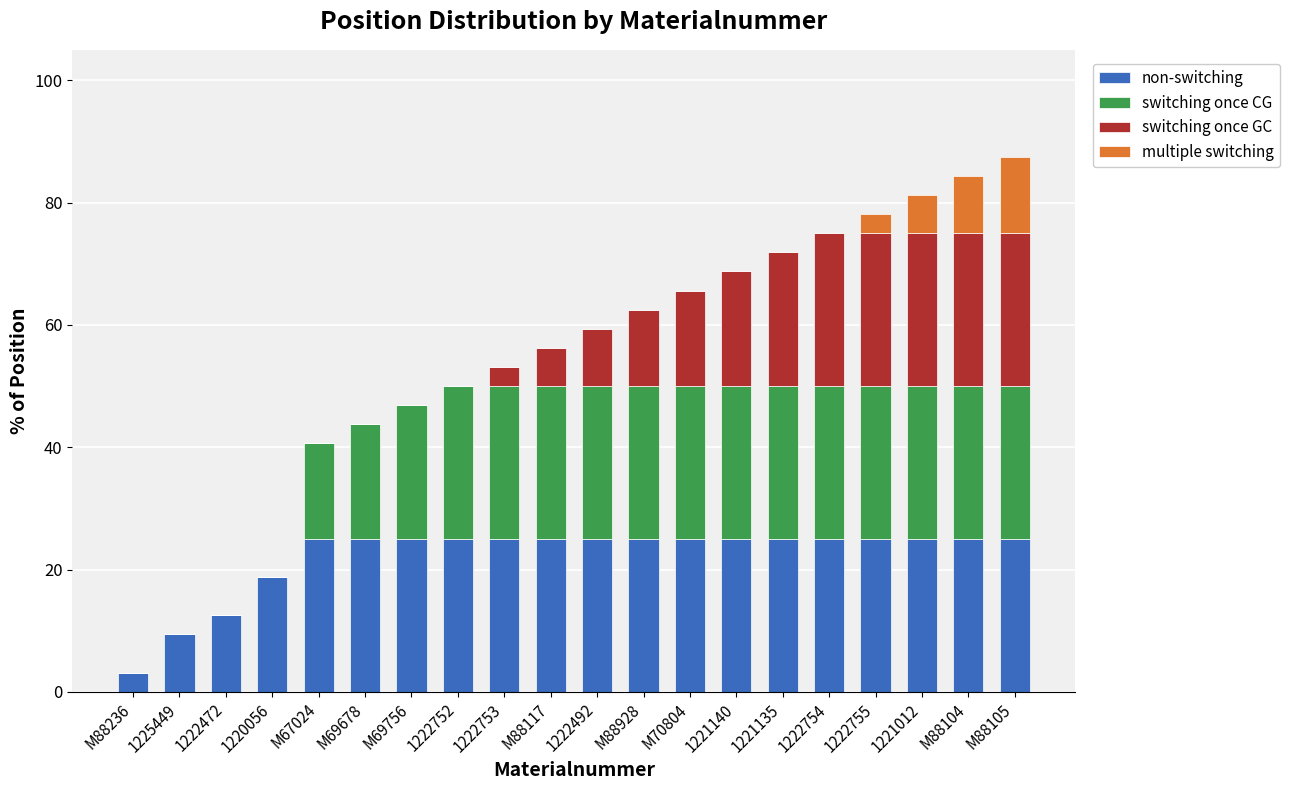

The value of non-switching at M70804 is 25.0. True or false?

True